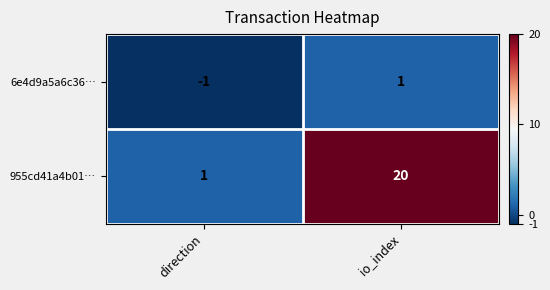

Where is 955cd41a4b01… nearest to the value 10?

direction